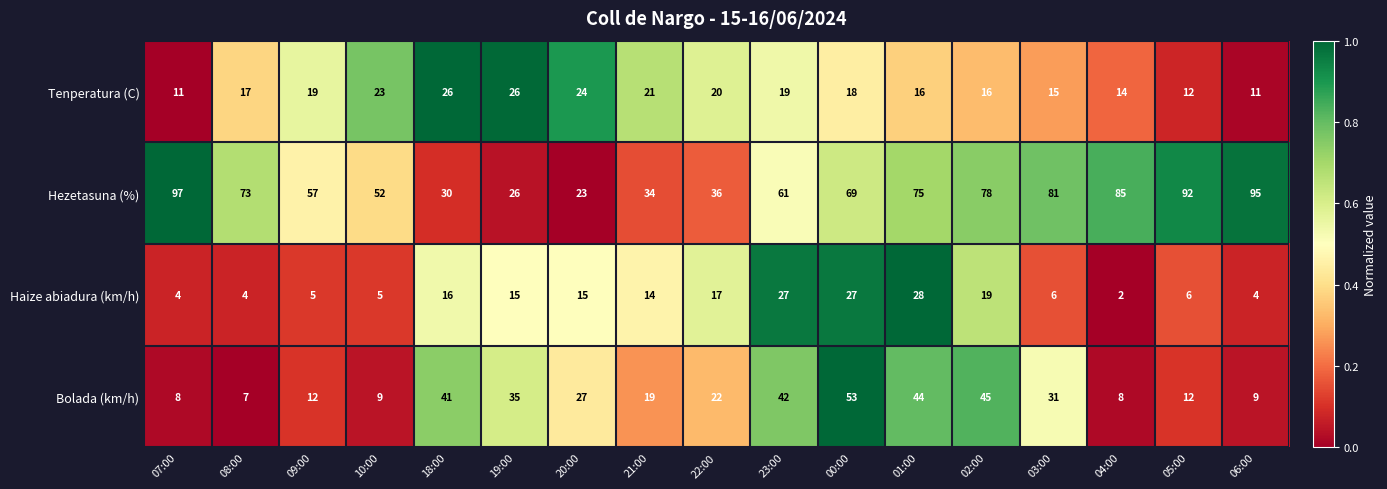

What is the sum of the Haize abiadura (km/h) values at 20:00 and 03:00?

21